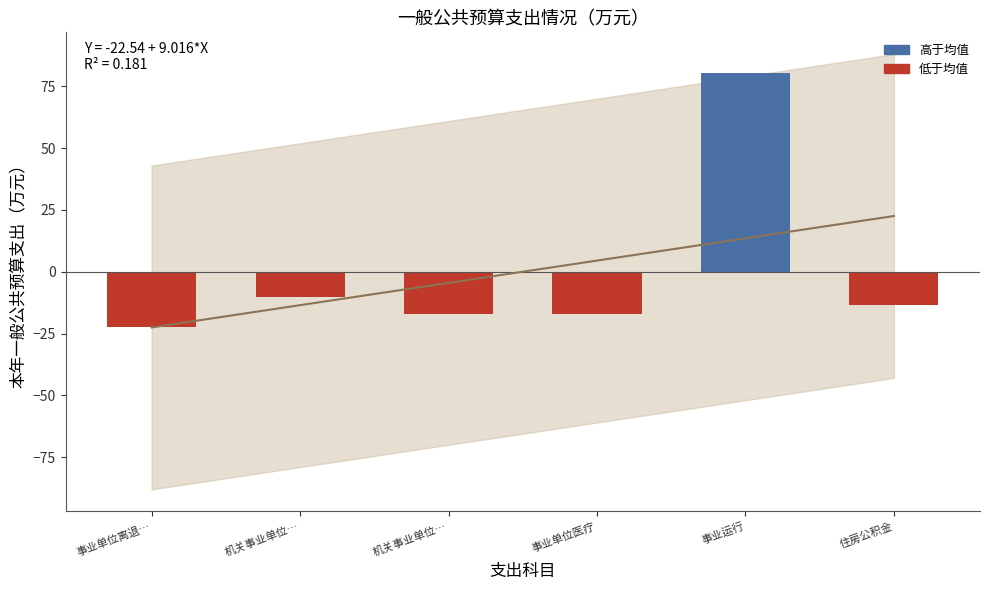

At which category does the chart reach its minimum across all series?

事业单位离退休